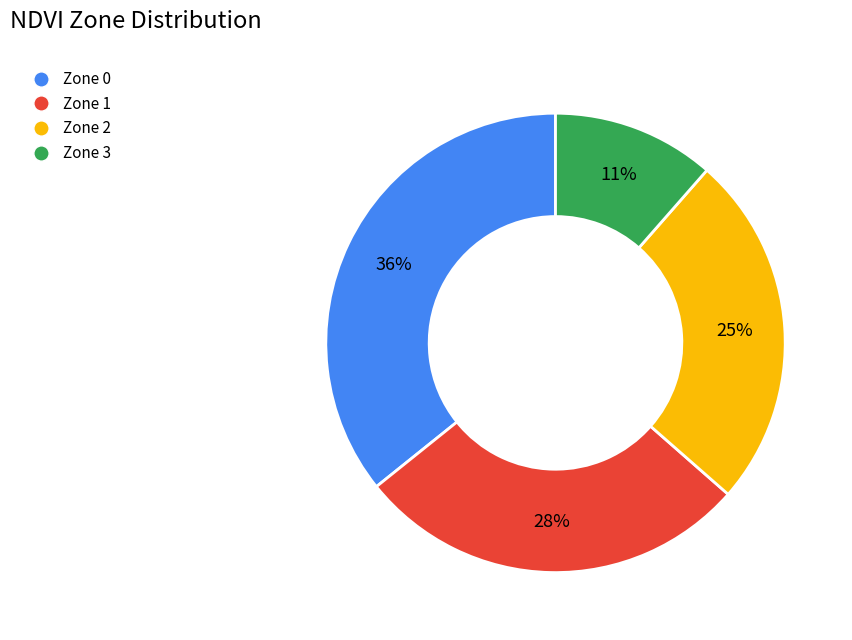

What is the largest slice in the pie chart?

Zone 0